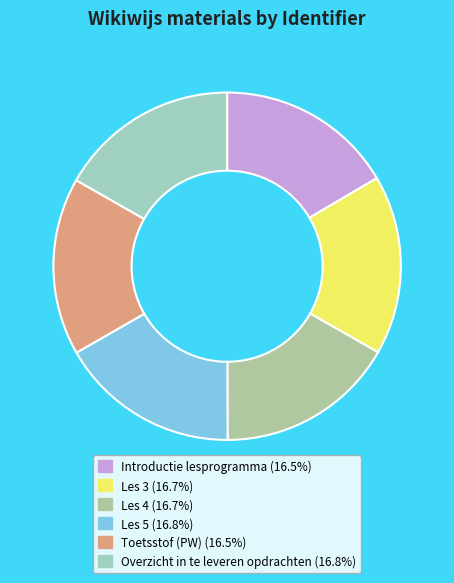

What is the total percentage of Overzicht in te leveren opdrachten and Introductie lesprogramma?

33.3%